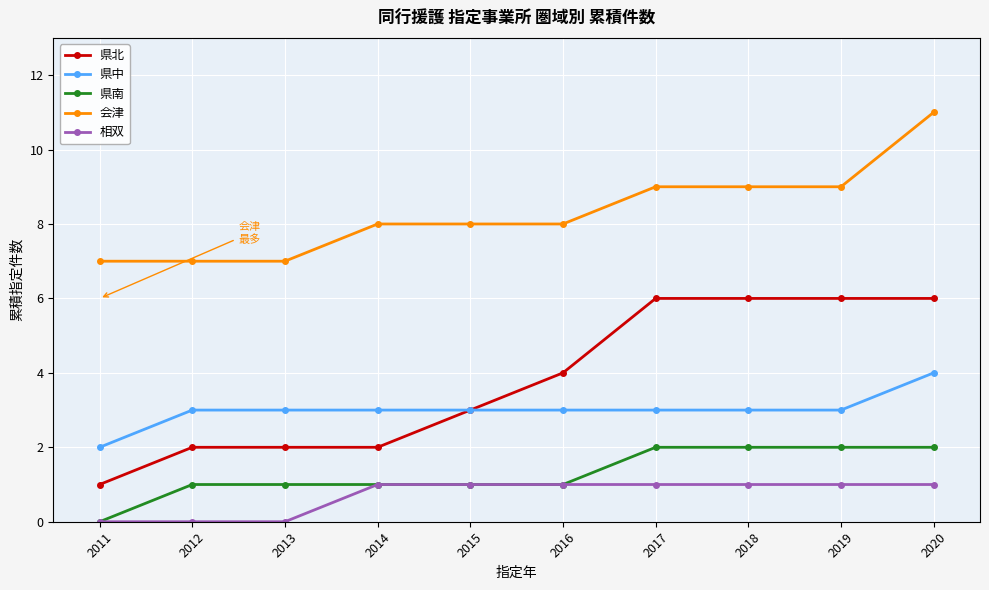

At which category is the sum across all series the highest?

2020